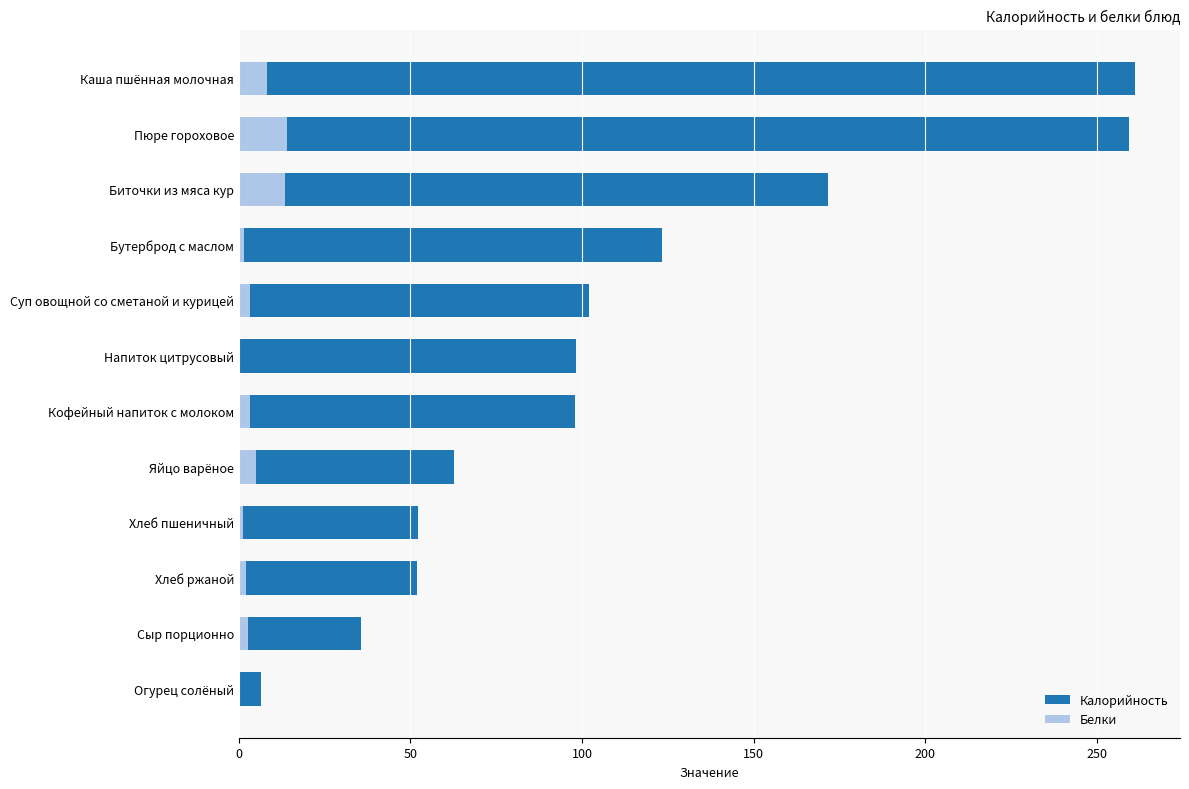

Between Хлеб ржаной and Бутерброд с маслом, which series saw the biggest shift?

Калорийность